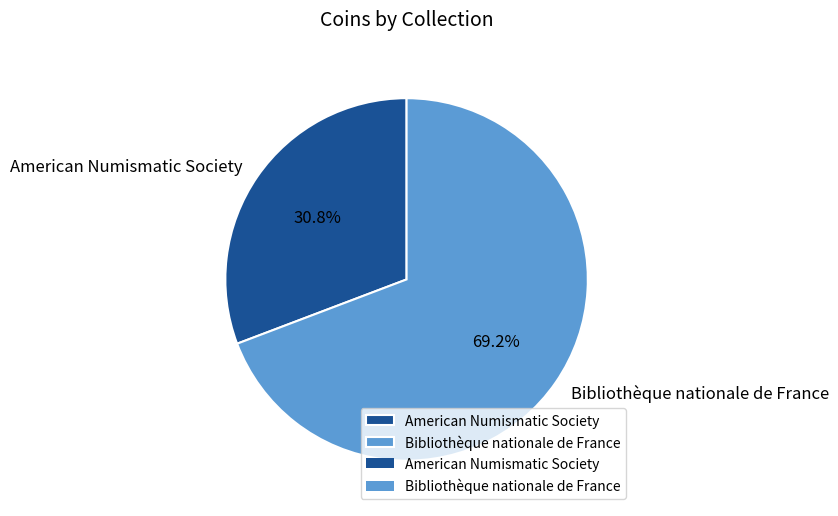

Count the number of slices in the pie.

2